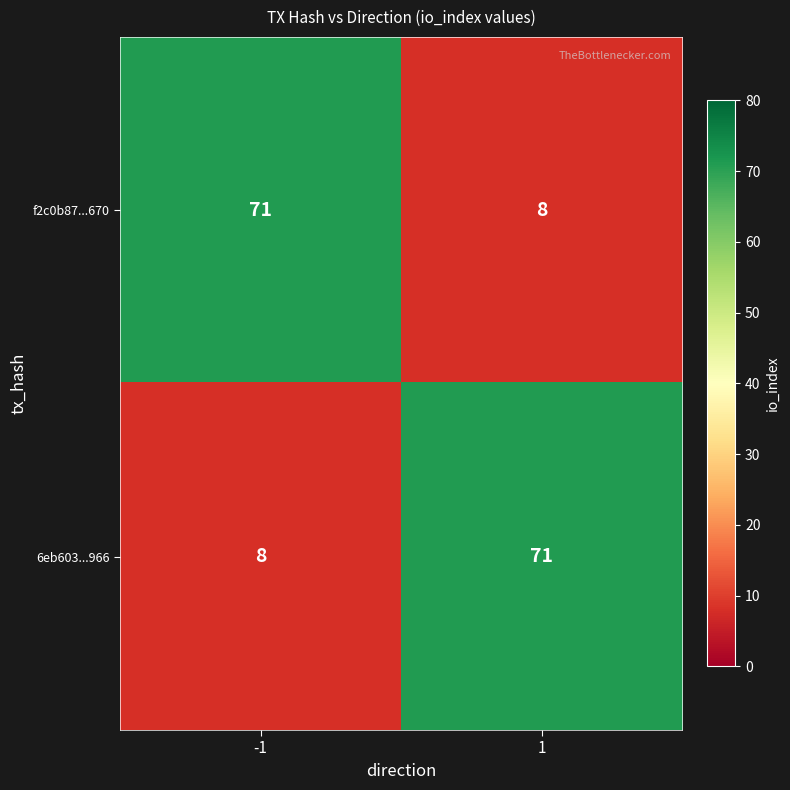

At 1, list the series in order from largest to smallest.

6eb603...966, f2c0b87...670